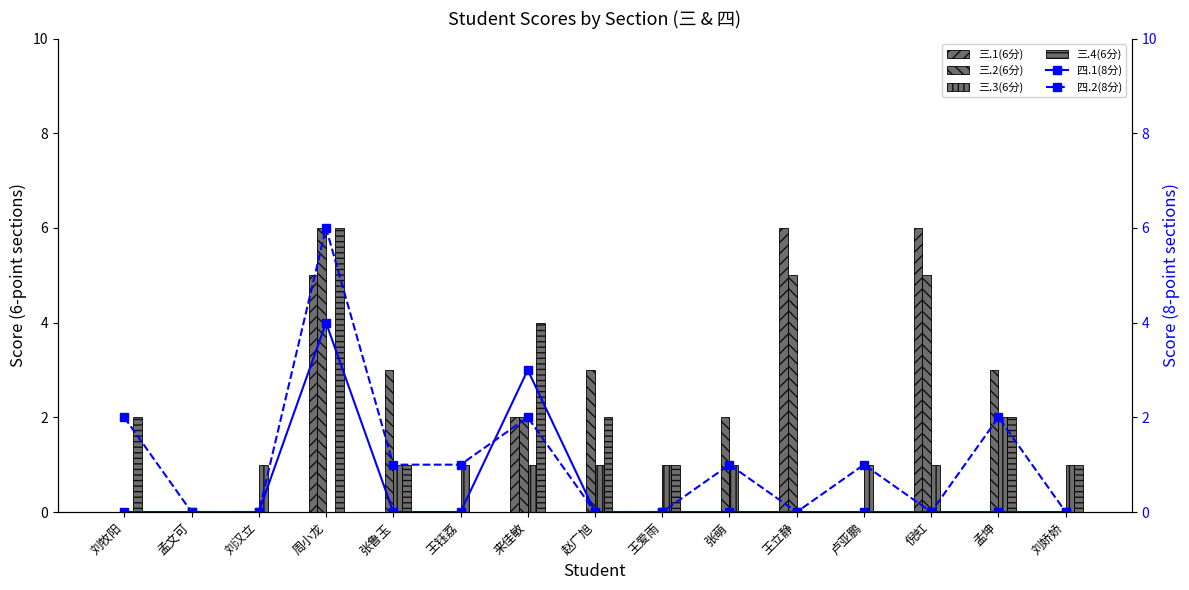

What is the label of the 1st bar from the left?

刘牧阳